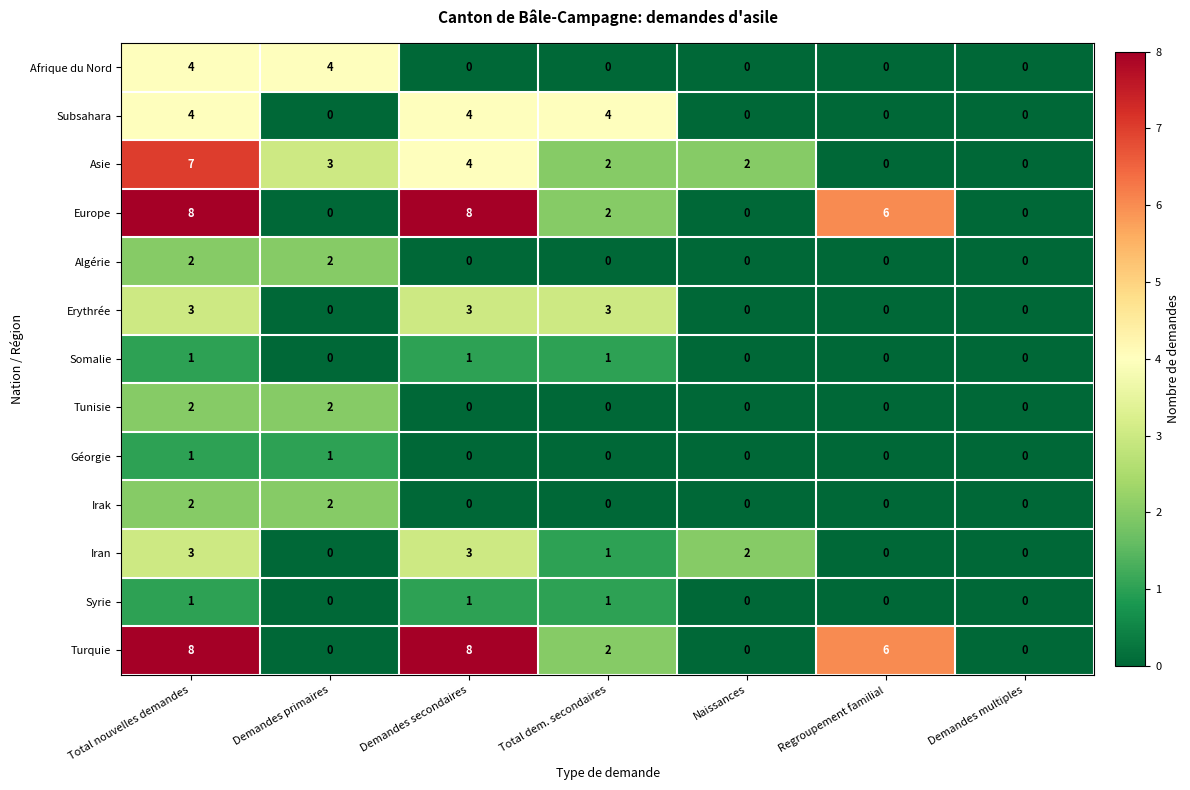

Which series changed the most between Total dem. secondaires and Demandes multiples?

Subsahara